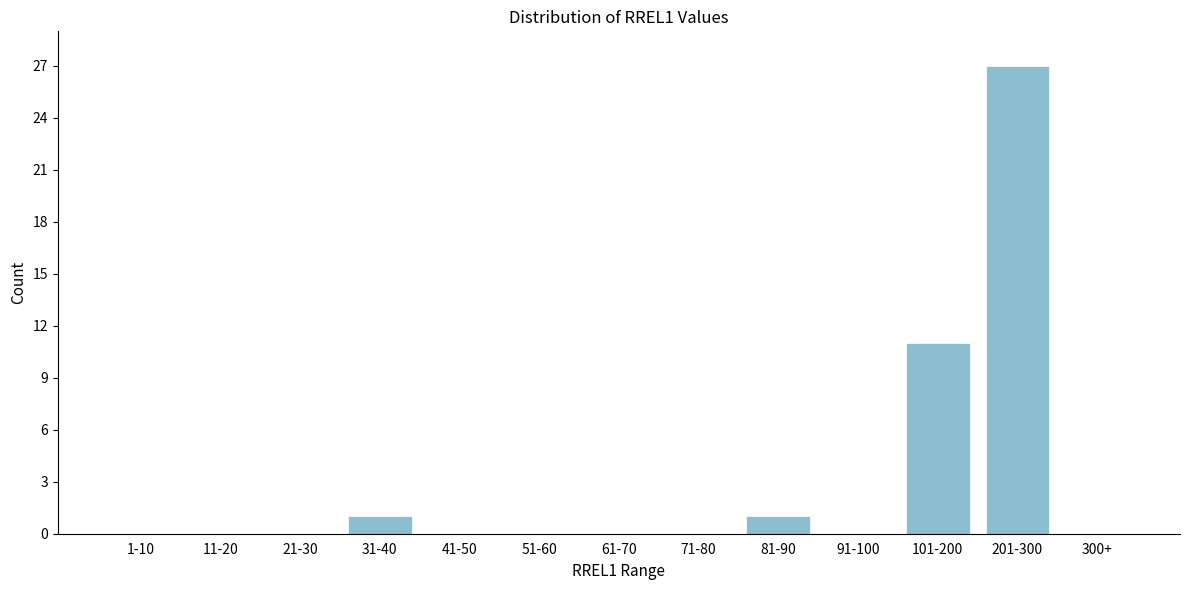

Reading left to right, what are all the values shown in this chart?

1-10=0	11-20=0	21-30=0	31-40=1	41-50=0	51-60=0	61-70=0	71-80=0	81-90=1	91-100=0	101-200=11	201-300=27	300+=0